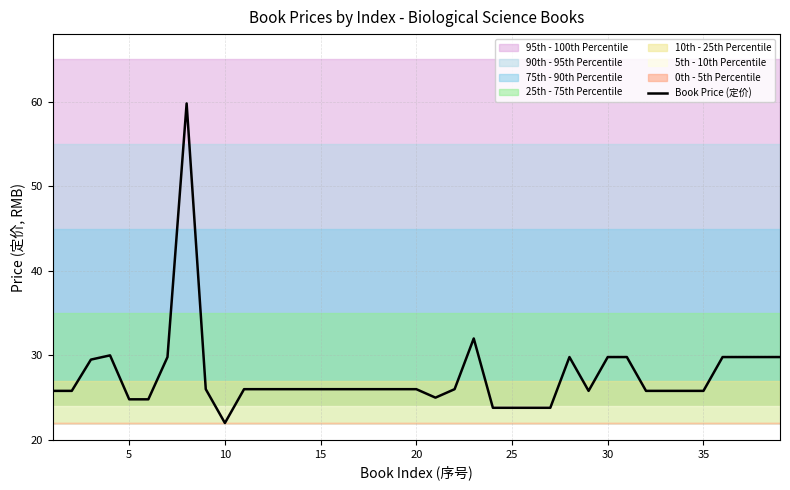

At which label does Book Price (定价) reach its minimum?

10